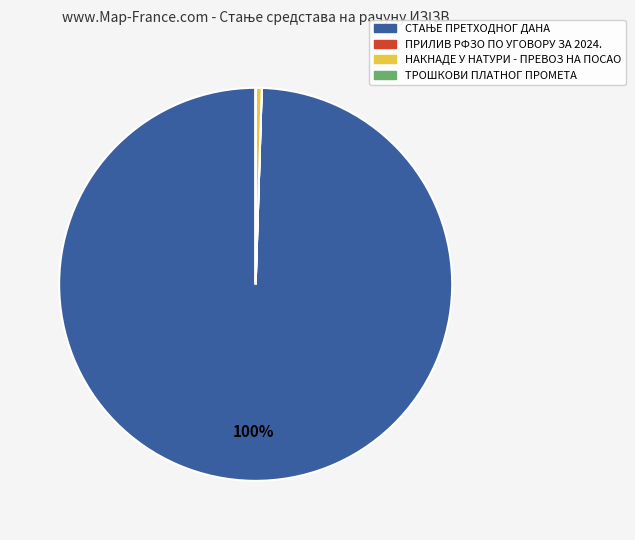

True or false: НАКНАДЕ У НАТУРИ - ПРЕВОЗ НА ПОСАО accounts for 0% of the total.

True